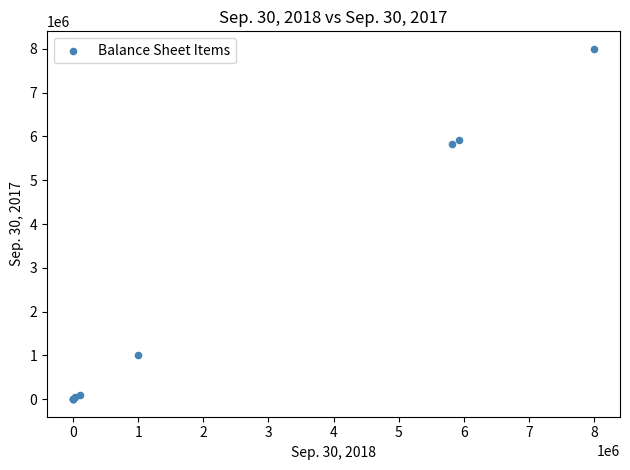

What Y value in the scatter plot is closest to 4000000?

5820746.0